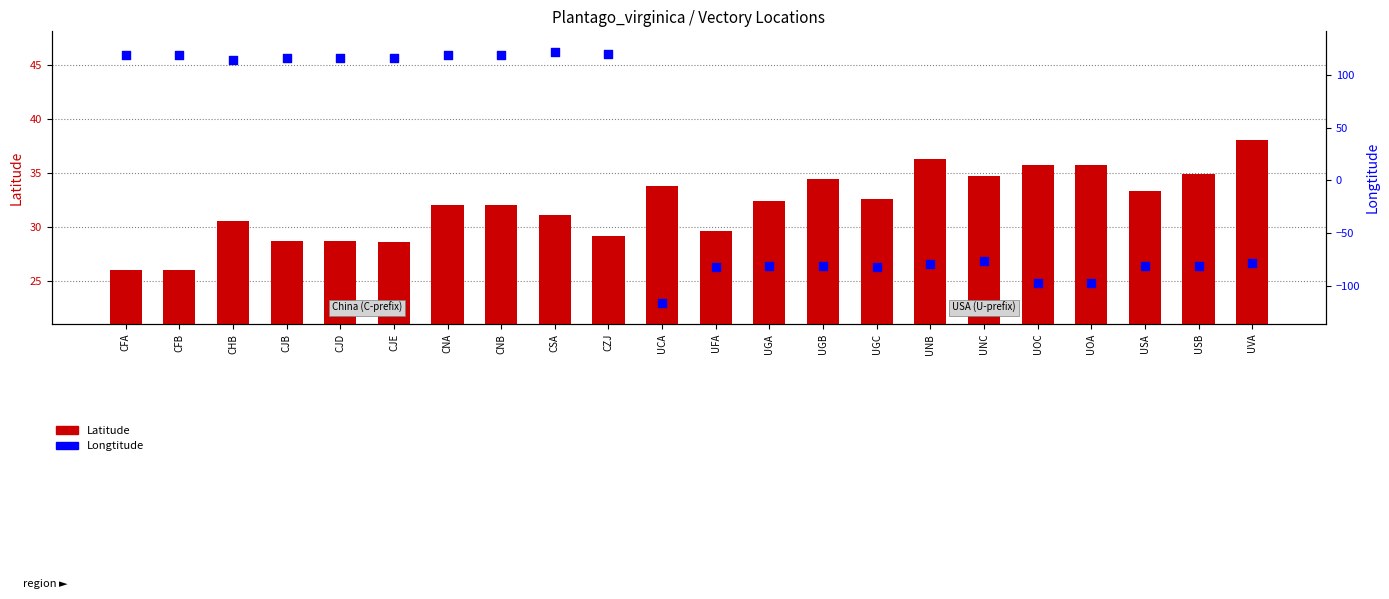

What are all the series names shown in the legend?

Latitude, Longtitude